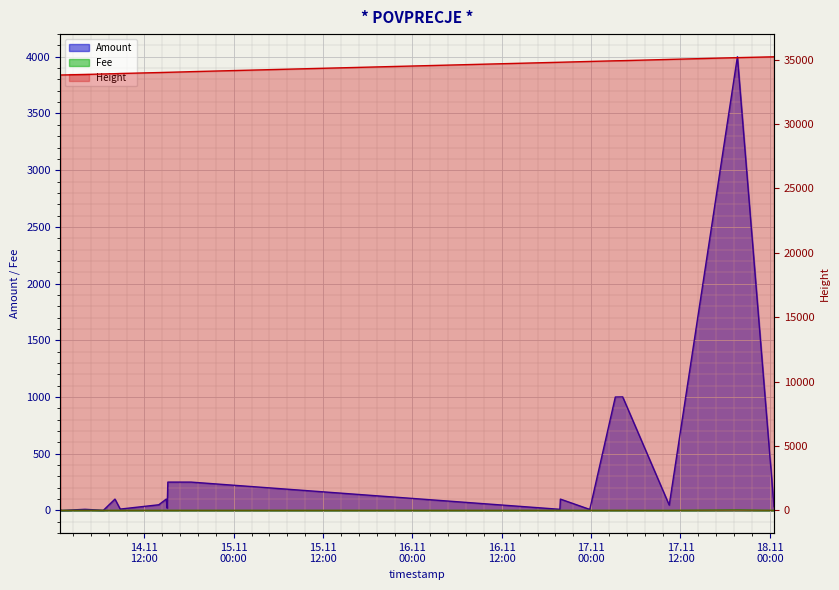

Which series has the widest spread of values?

Amount